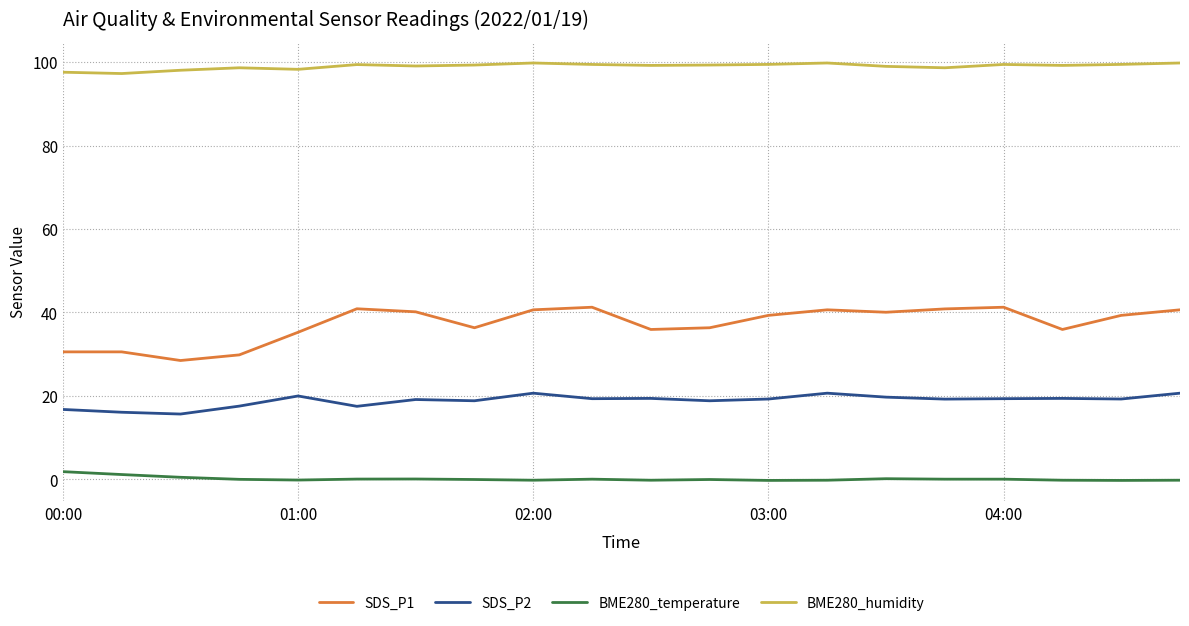

True or false: SDS_P2 and BME280_humidity intersect in this chart.

False